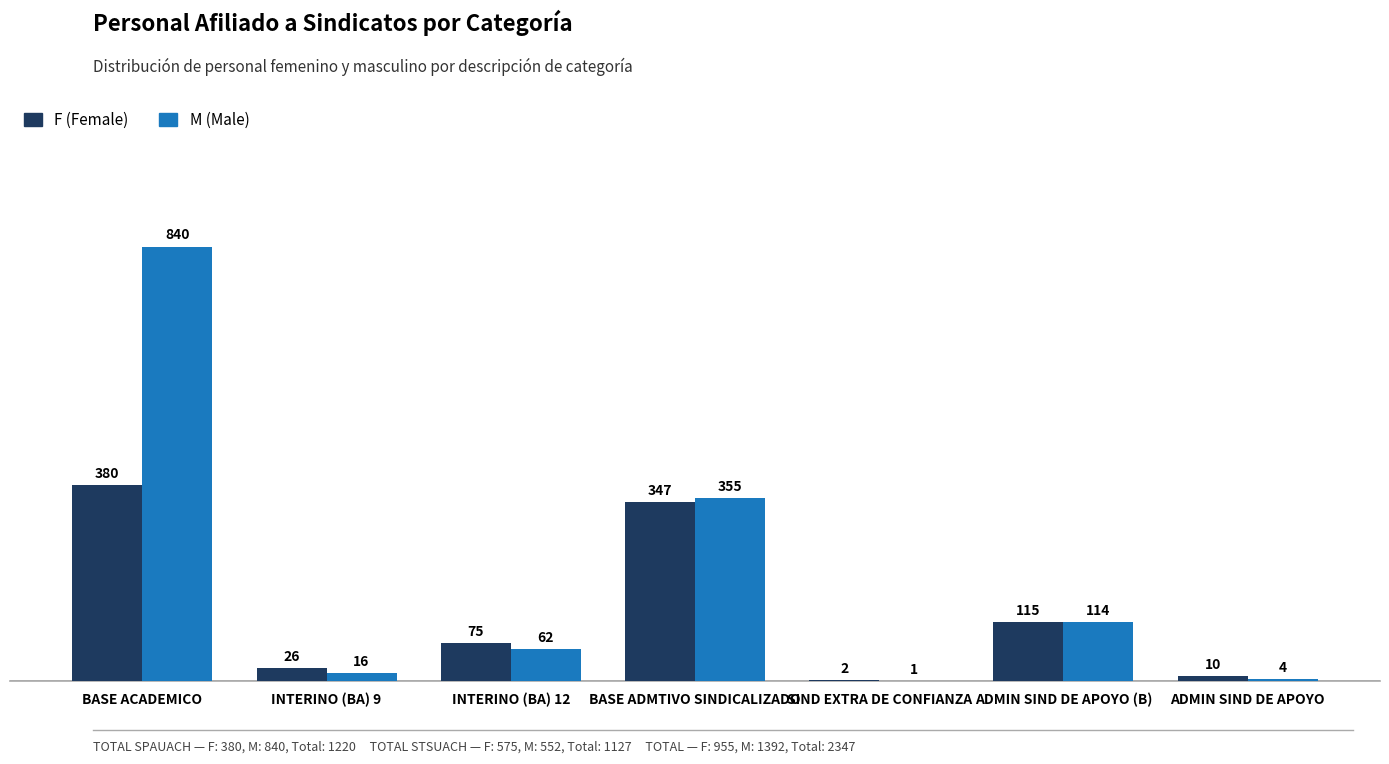

Which series changed the most between BASE ACADEMICO and BASE ADMTIVO SINDICALIZADO?

M (Male)